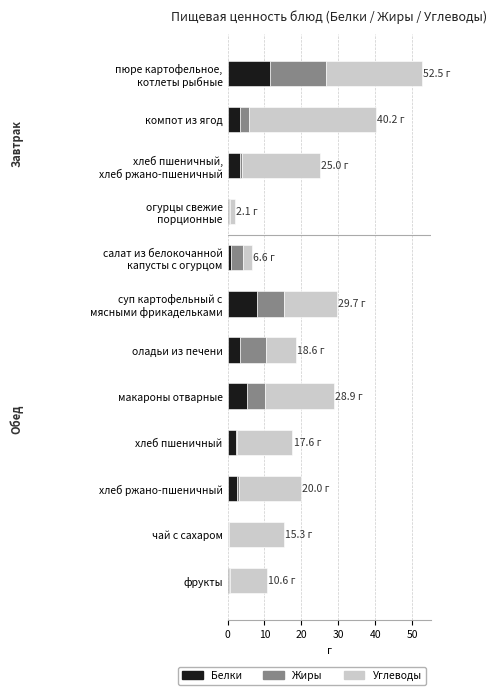

What is the total value across all series at макароны отварные?

28.9